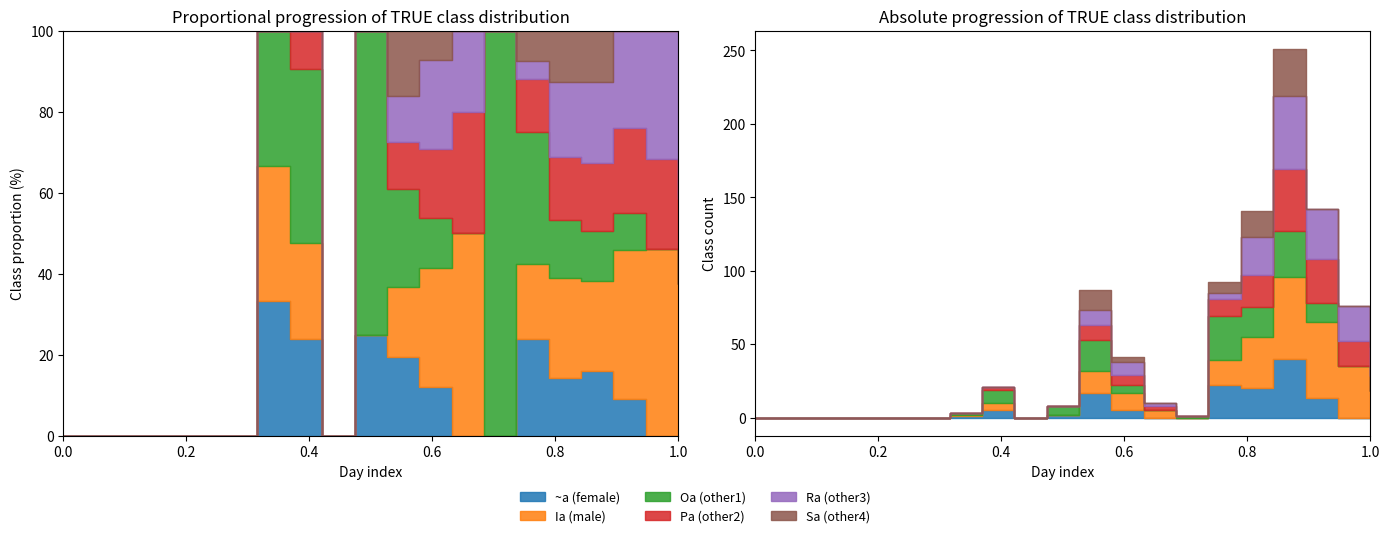

At how many categories does at least one series exceed 29?

5